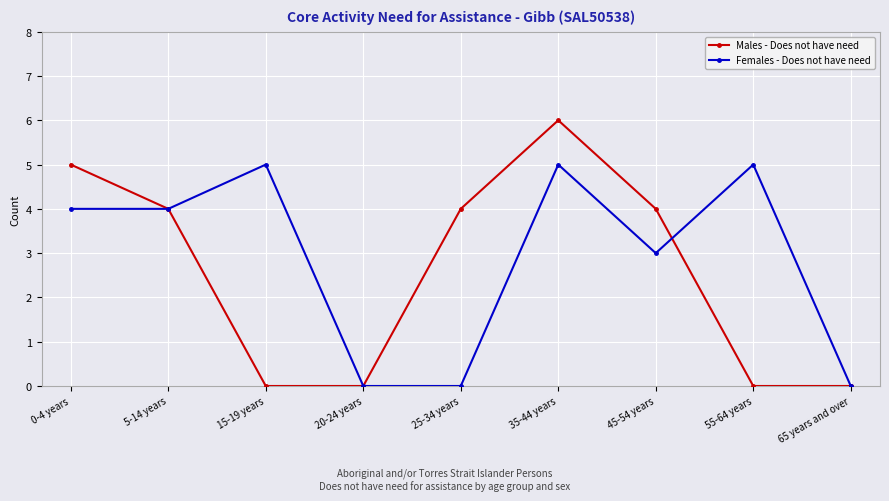

How many values in the Males - Does not have need series are below 4?

4